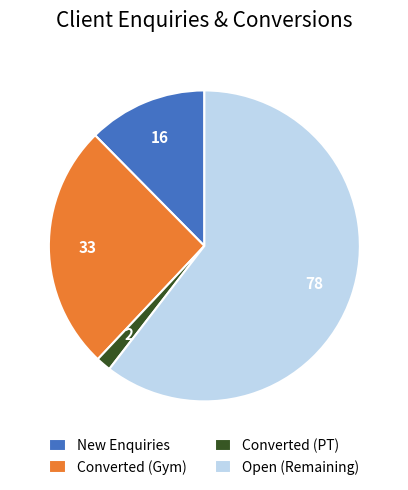

Do Converted (PT) and Converted (Gym) together represent more than half of the pie?

No